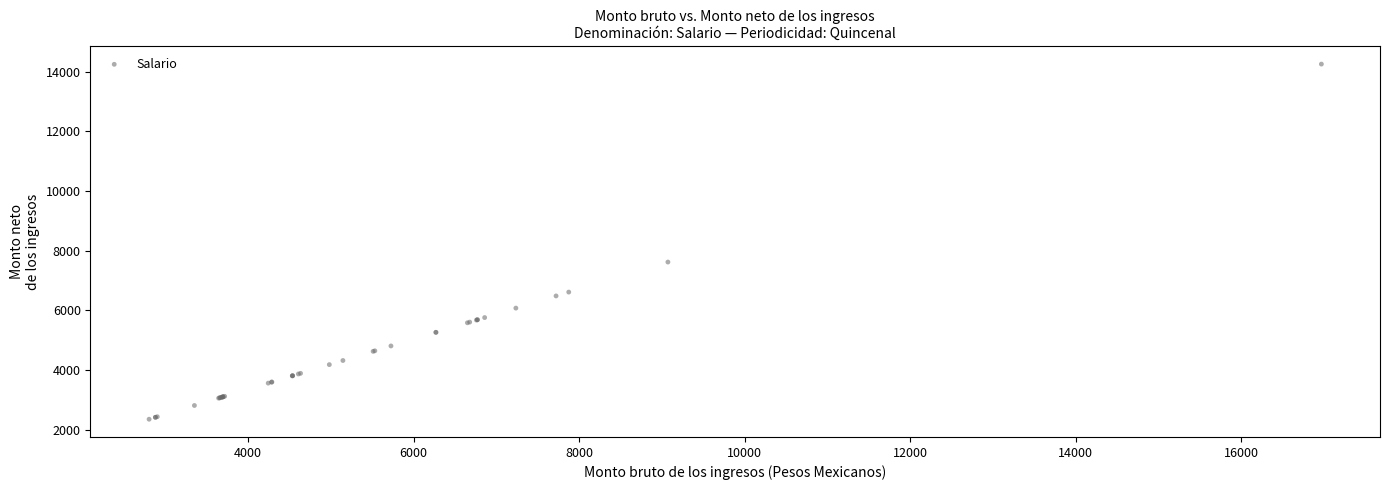

What Y value in the scatter plot is closest to 8303?

7620.4